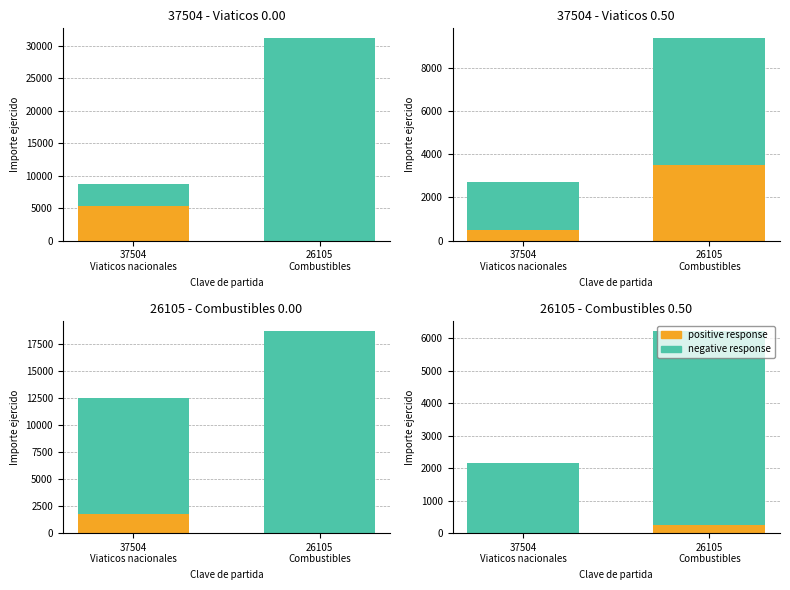

How many categories are shown in the chart?

2